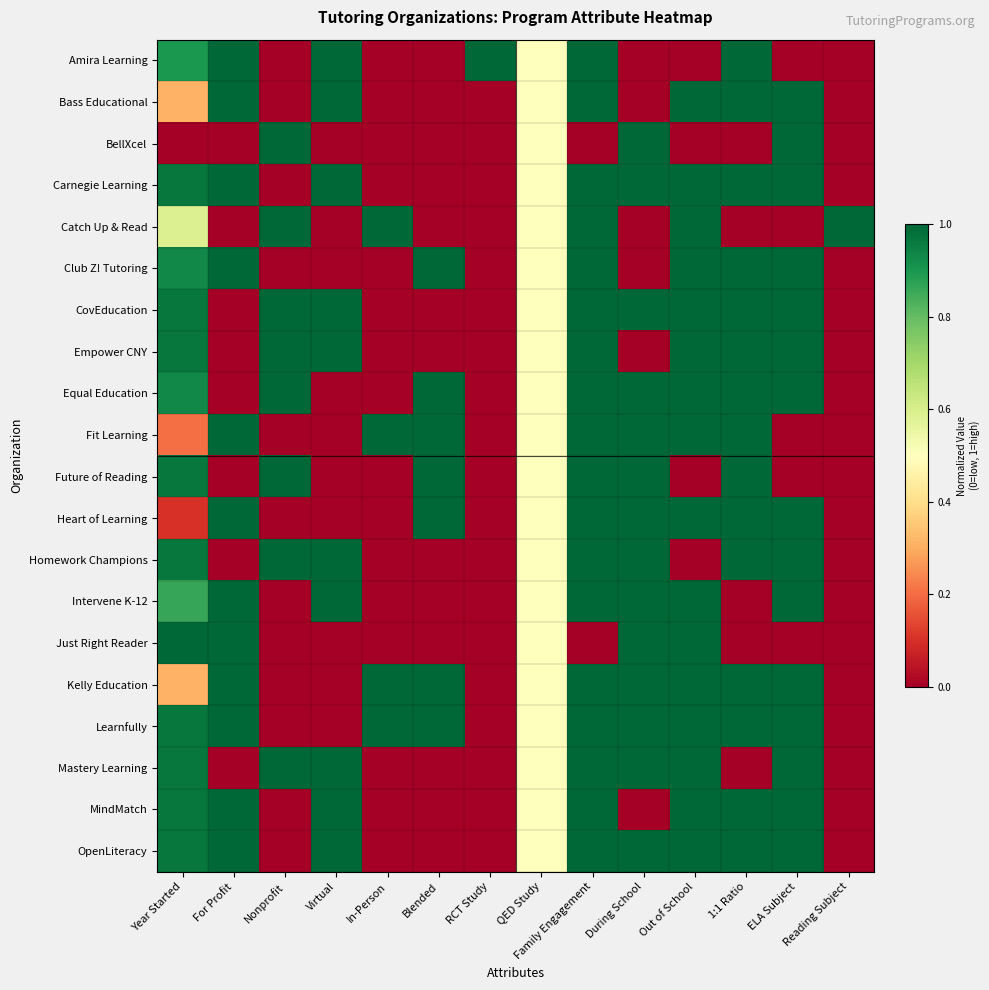

How many categories are shown in the chart?

14